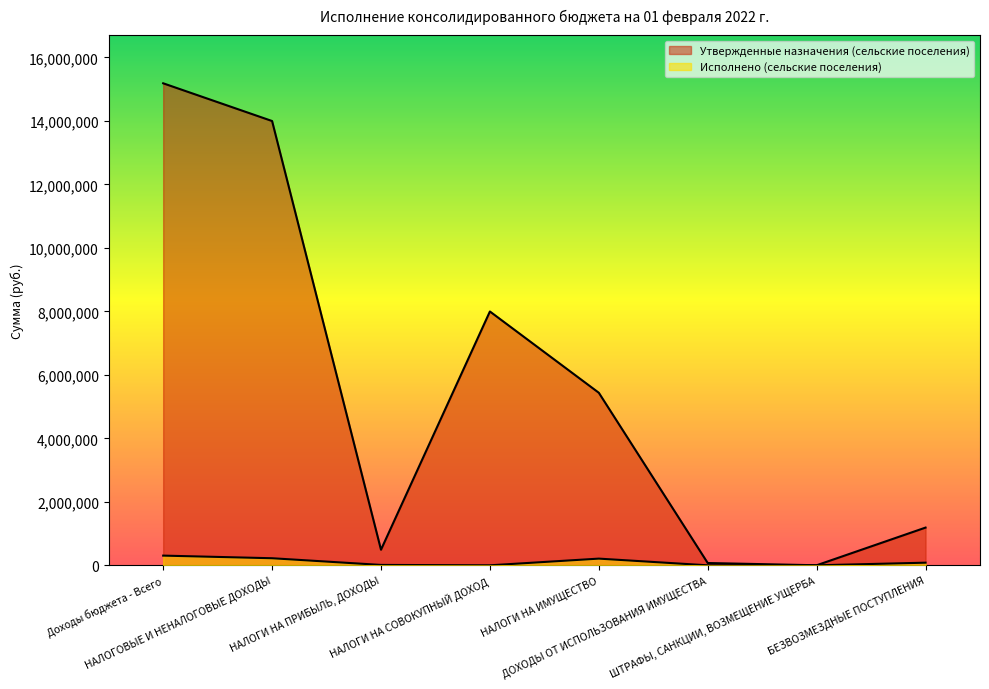

Rank the series by their average value, from lowest to highest.

Исполнено (сельские поселения), Утвержденные назначения (сельские поселения)